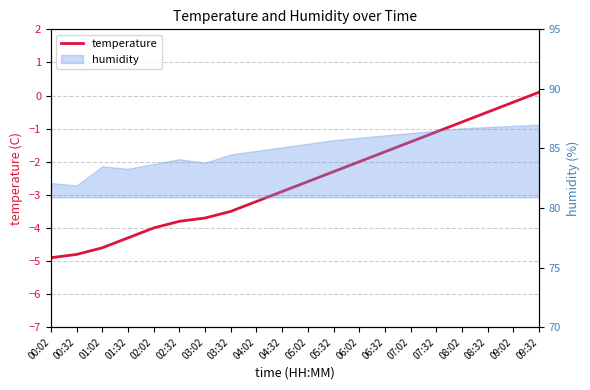

Reading left to right, what are all the values shown in this chart?

-4.9	-4.8	-4.6	-4.3	-4.0	-3.8	-3.7	-3.5	-3.2	-2.9	-2.6	-2.3	-2.0	-1.7	-1.4	-1.1	-0.8	-0.5	-0.2	0.1